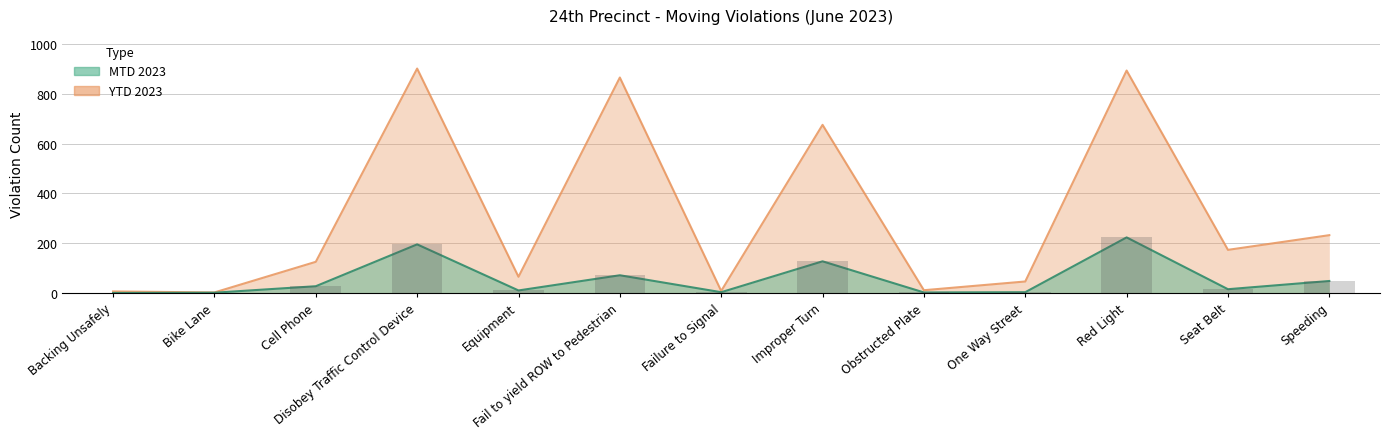

At which label is YTD 2023 closest to 451?

Speeding